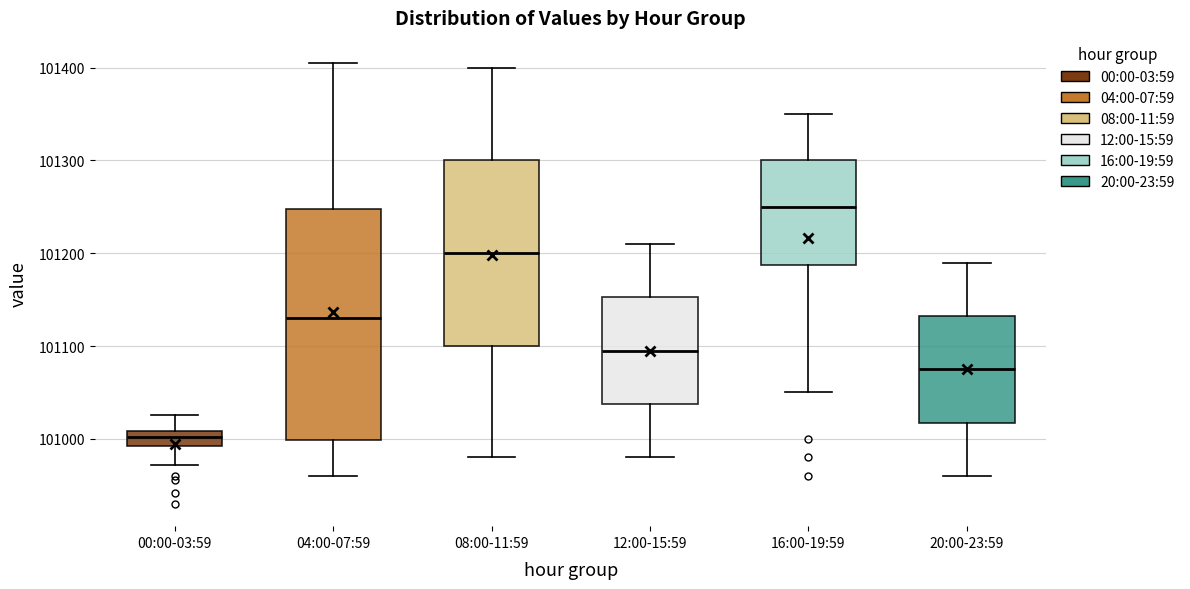

Which box has the highest median line?

16:00-19:59